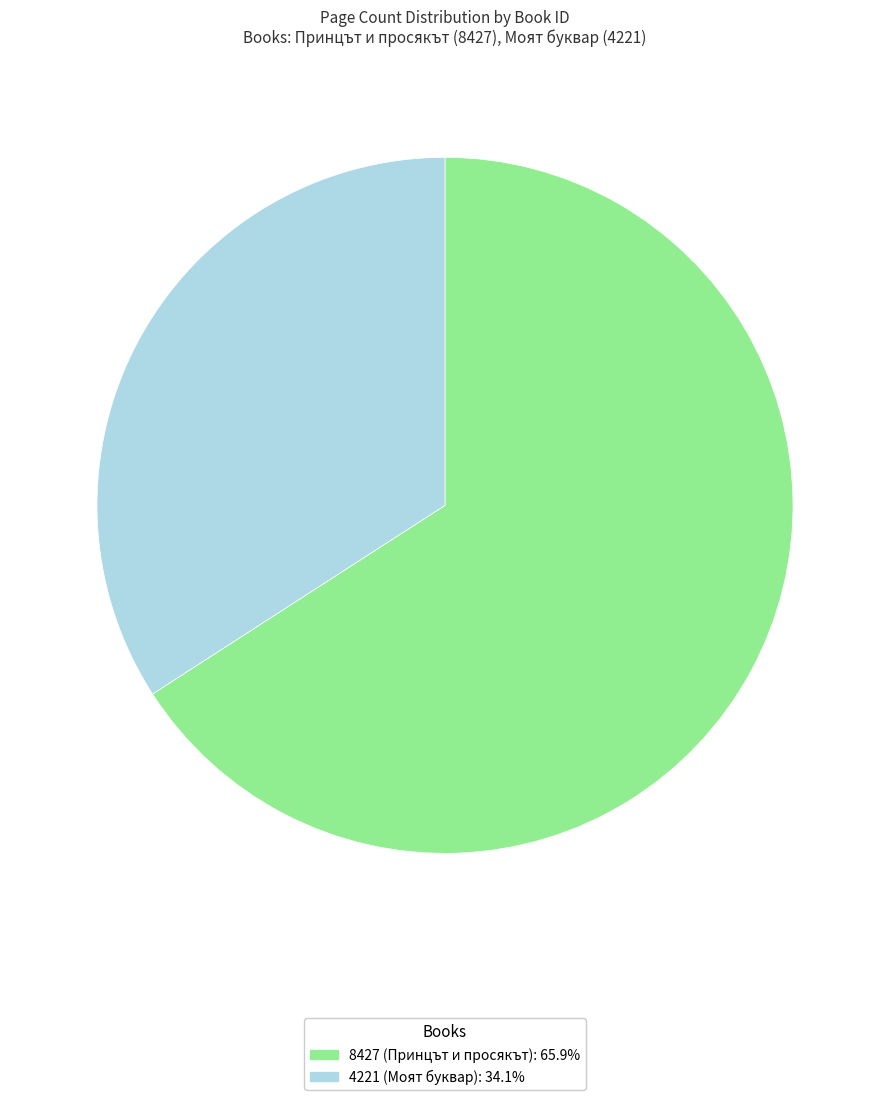

Rank the categories by value from lowest to highest.

4221, 8427